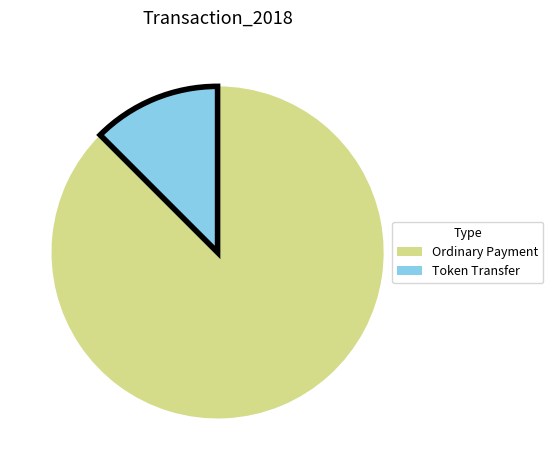

Between Token Transfer and Ordinary Payment, which is larger?

Ordinary Payment